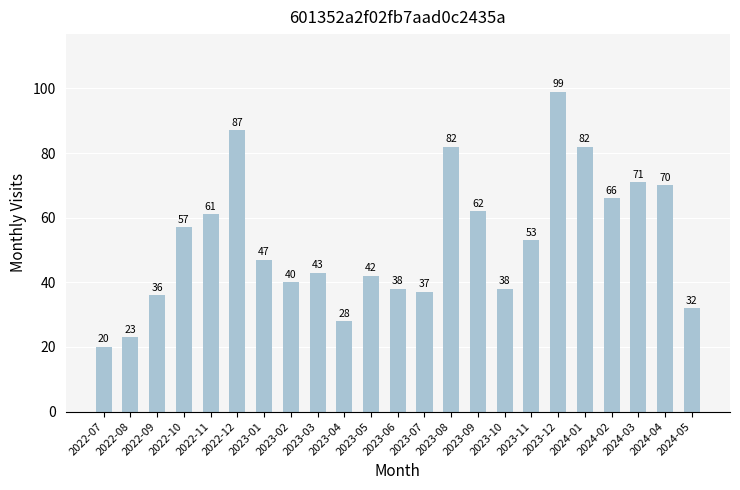

What is the label of the 18th bar from the right?

2022-12